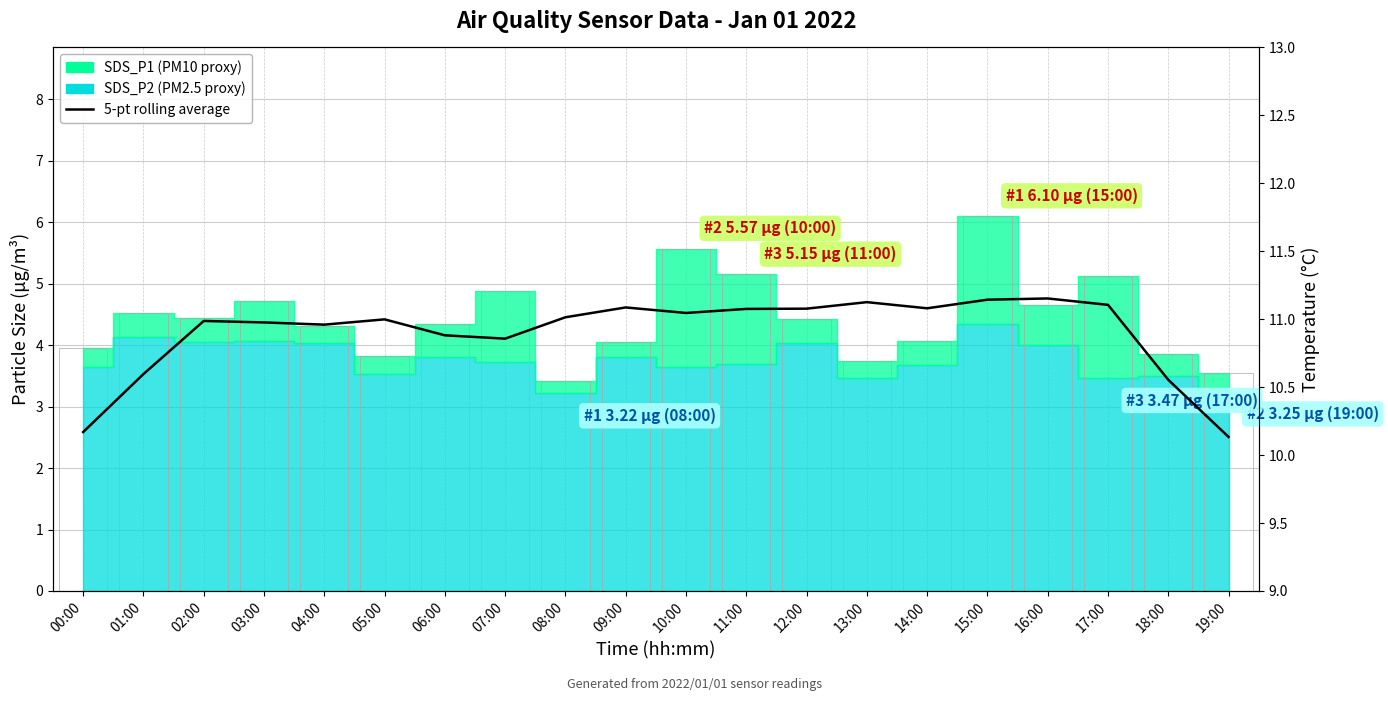

What is the label of the 17th bar from the left?

16:00